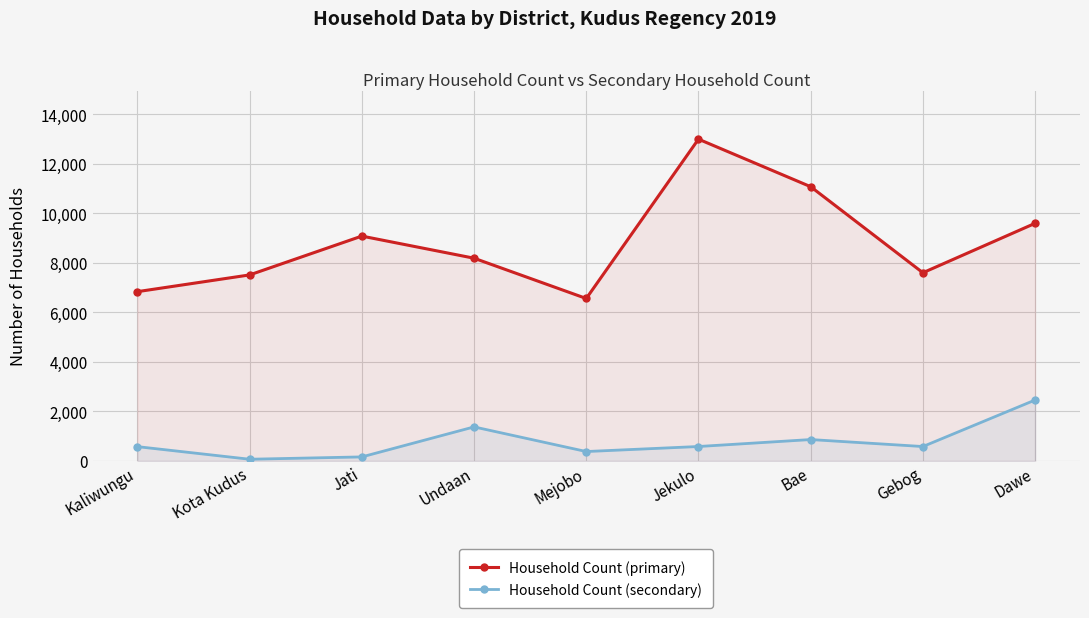

What is the difference between the maximum and minimum values in the Household Count (secondary) series?

2392